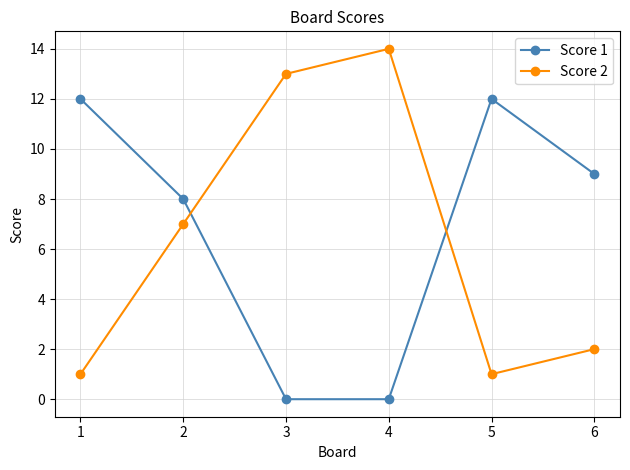

Reading right to left, list all the values displayed in this chart.

Score 1: 9	12	0	0	8	12
Score 2: 2	1	14	13	7	1